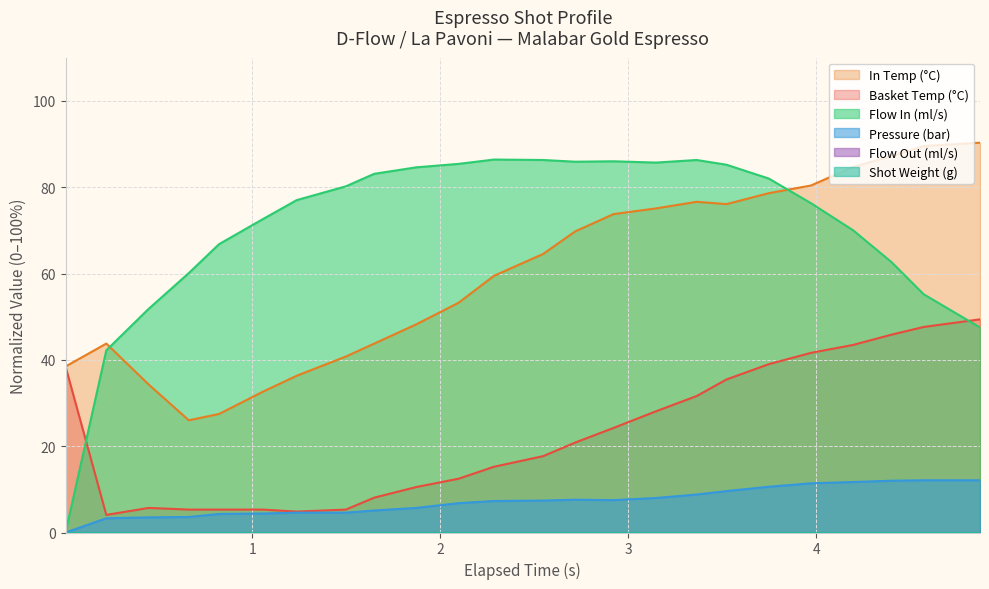

Reading left to right, extract all data points from this chart.

water_temperature_basket: 38.5	4.1	5.7	5.3	5.3	5.3	4.8	5.3	8.1	10.5	12.5	15.2	17.7	20.8	24.2	28.1	31.6	35.5	39.0	41.6	43.5	45.8	47.6	49.4
water_temperature_in: 38.5	43.8	34.3	26.0	27.5	32.6	36.3	40.8	43.8	48.2	53.2	59.5	64.5	69.8	73.8	75.1	76.6	76.1	78.6	80.4	84.7	87.2	89.5	90.3
pressure: 0.0	3.3	3.5	3.6	4.3	4.4	4.6	4.6	5.1	5.7	6.8	7.3	7.4	7.6	7.5	8.0	8.8	9.6	10.6	11.4	11.7	12.0	12.1	12.1
flow_in: 0.0	42.2	51.8	60.1	66.8	72.6	77.0	80.2	83.1	84.6	85.4	86.4	86.3	85.9	86.0	85.7	86.3	85.2	82.0	76.3	70.0	62.6	55.2	47.5